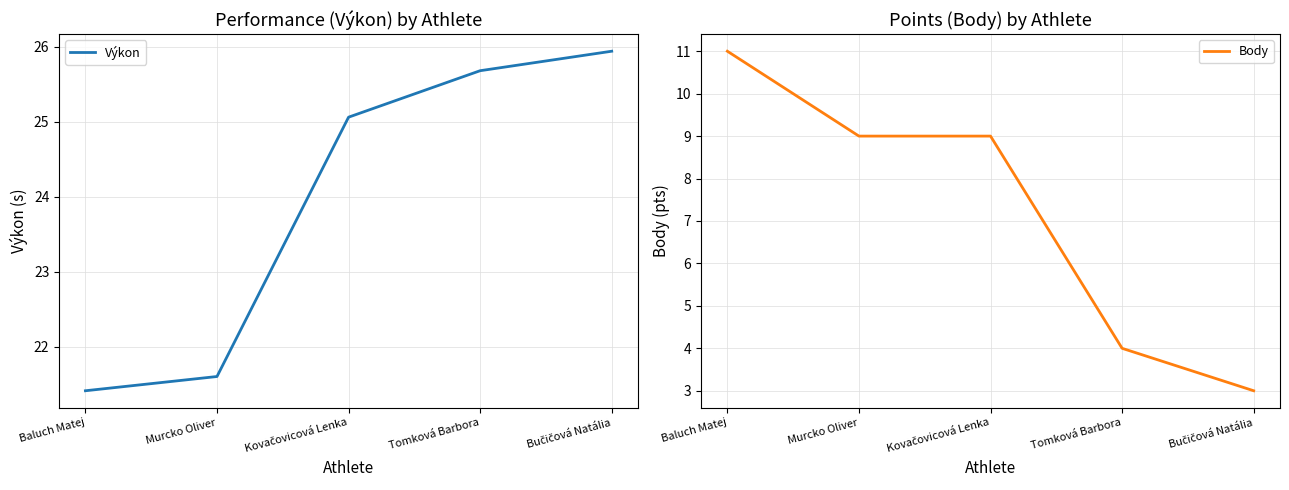

What is the label of the 1st point from the left?

Baluch Matej